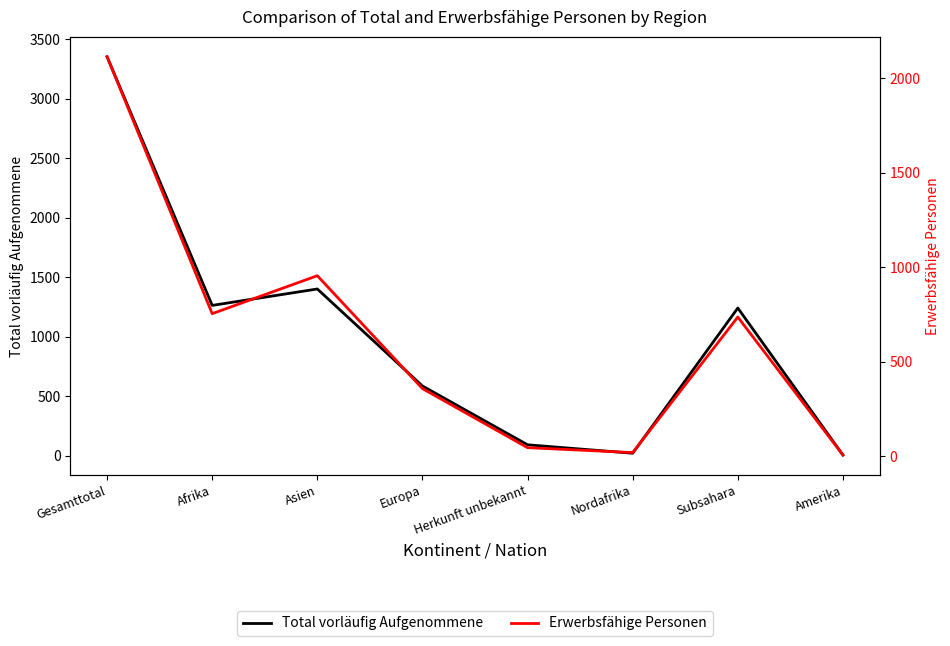

Which label corresponds to the largest value in the chart?

Gesamttotal